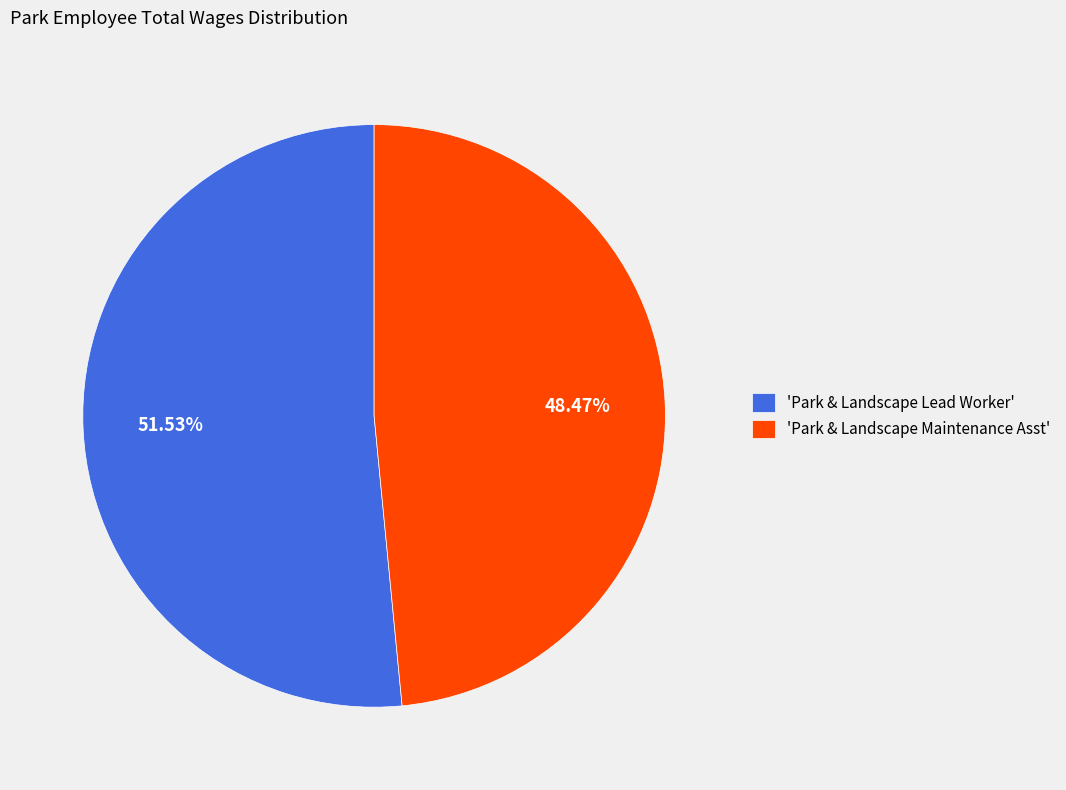

Approximately how many times larger is the value at 'Park & Landscape Maintenance Asst' compared to 'Park & Landscape Lead Worker'?

0.9